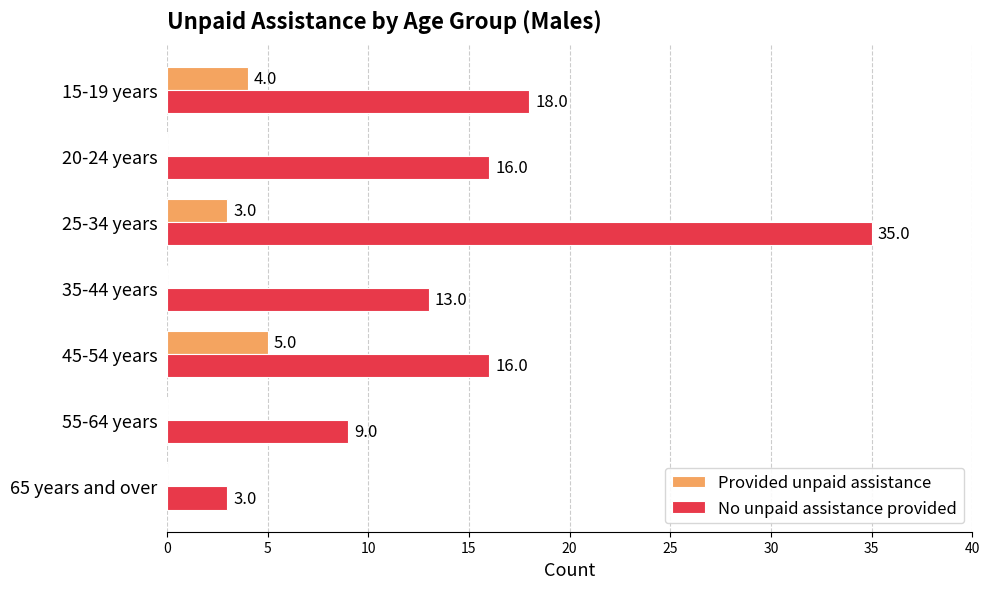

Which category has the highest value in the No unpaid assistance provided series?

25-34 years